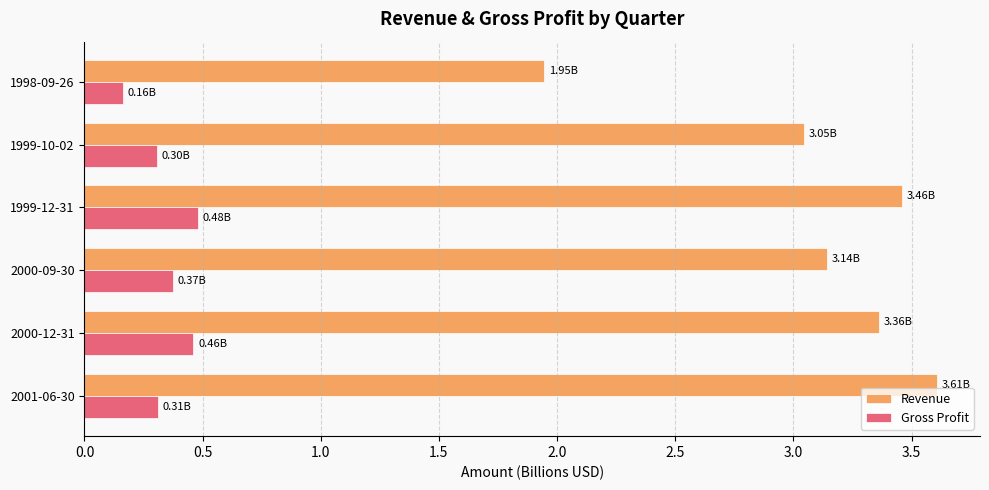

What is the difference between the Revenue values at 1999-12-31 and 1998-09-26?

1.5